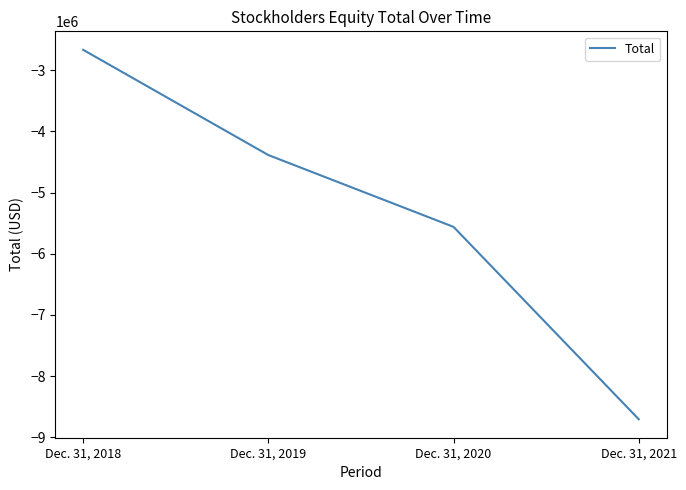

Does the chart display data point markers on the line(s)?

No